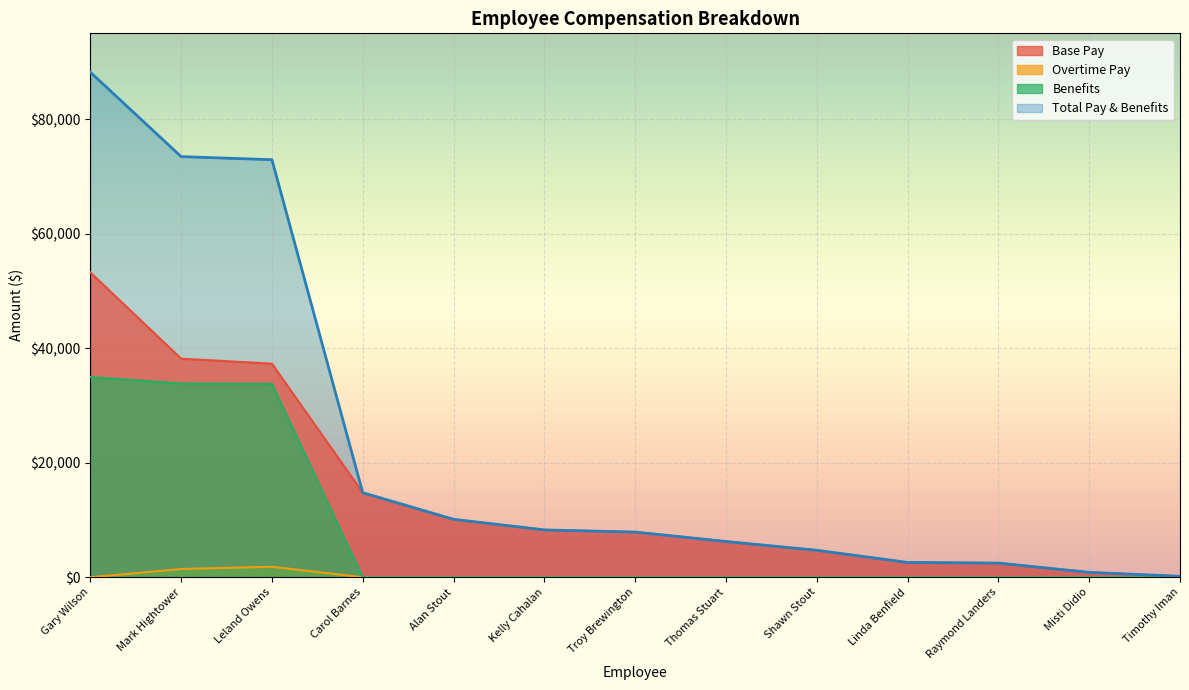

How many lines are shown in the chart?

4